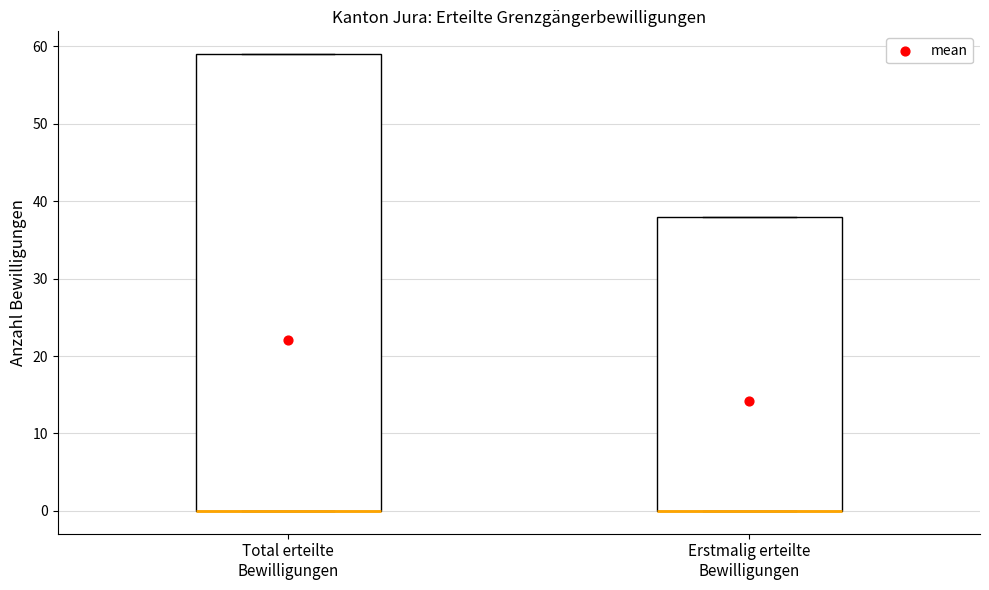

Which box is the tallest, from its lower edge to its upper edge?

Total erteilte Bewilligungen